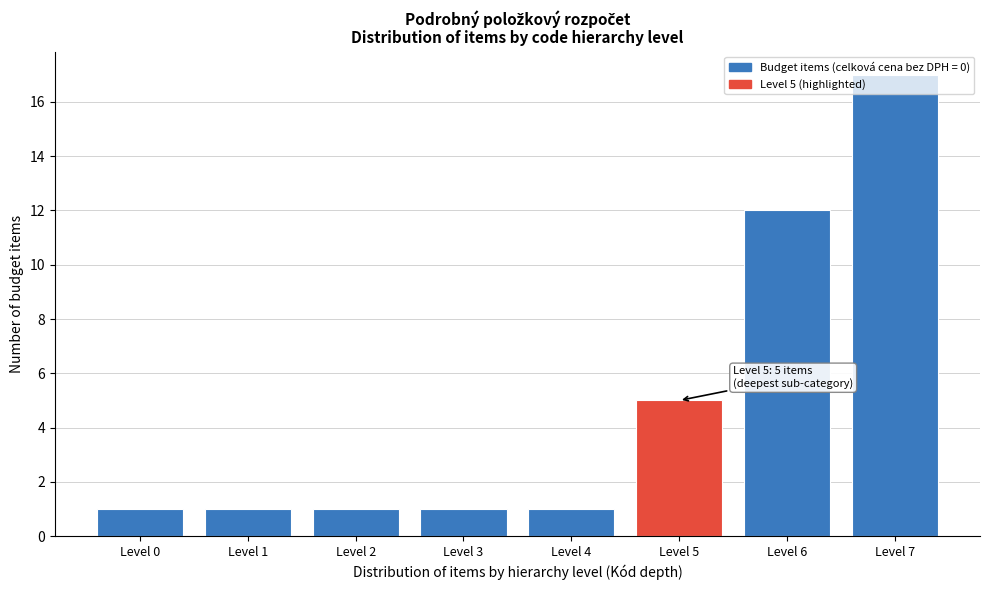

What is the value of the 2nd bar from the left?

1